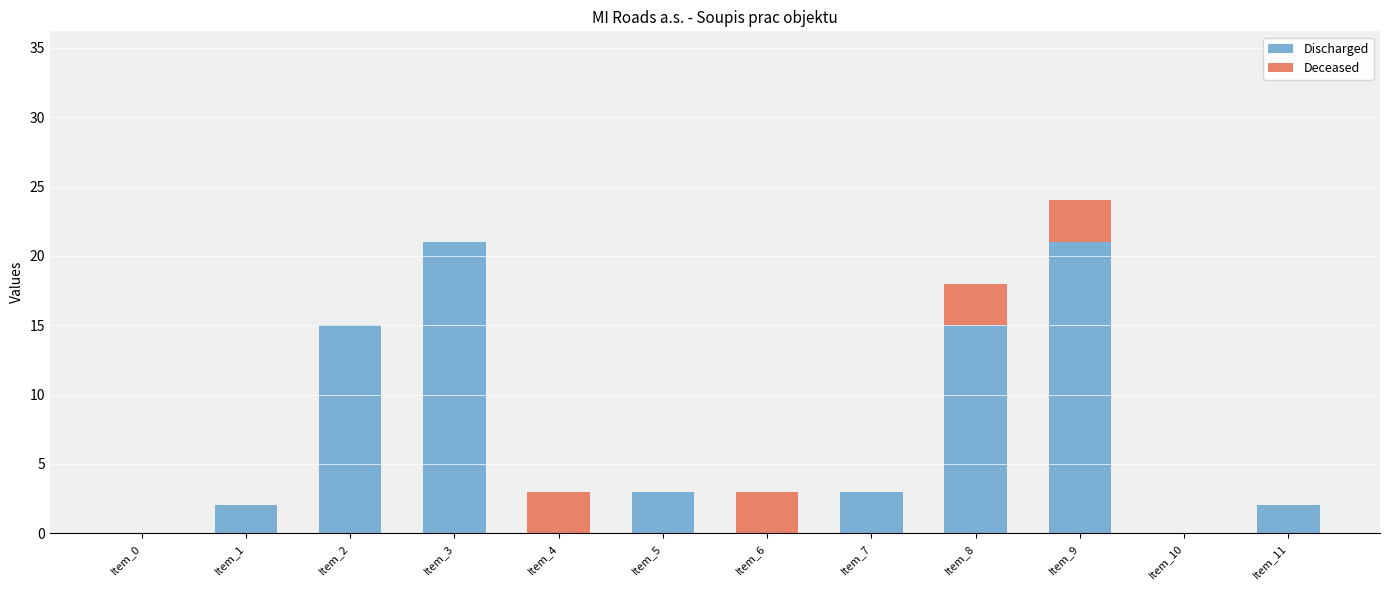

At which category is the sum across all series the highest?

Item_9